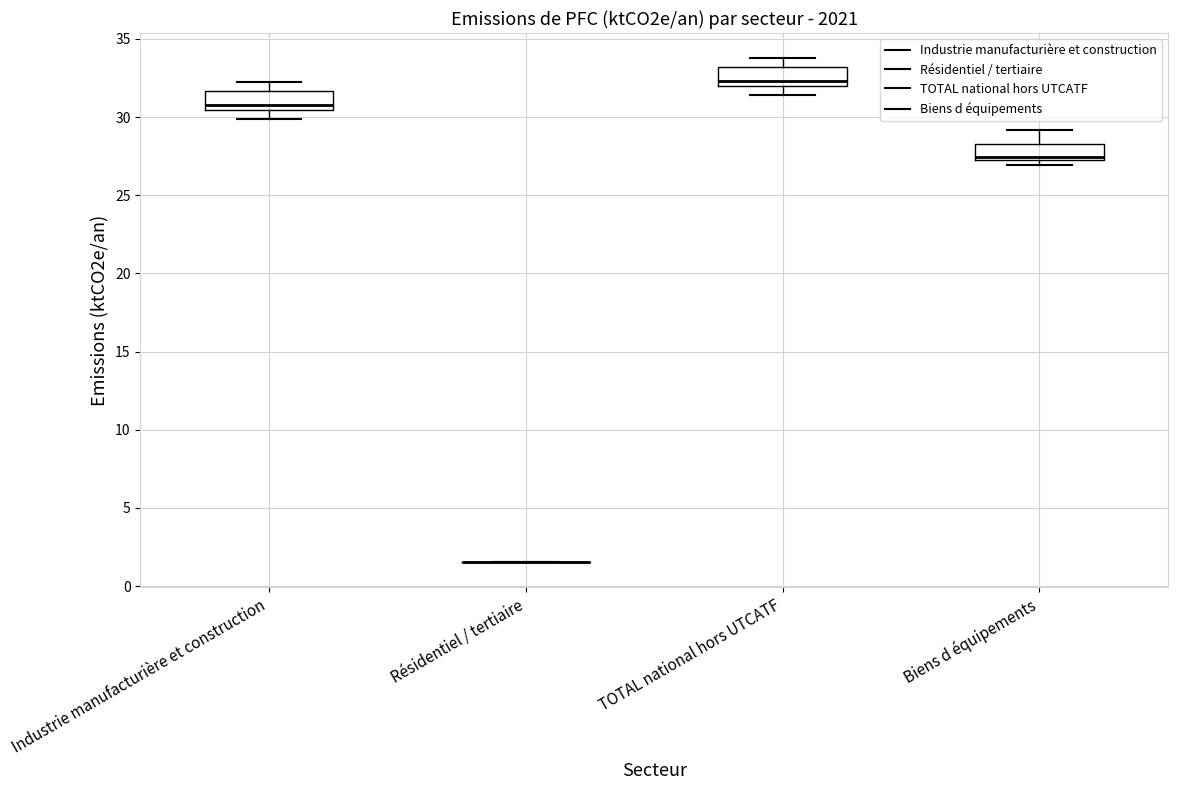

Reading left to right, read every box against the y-axis: the position of its median line, the range the box covers, and the ends of its whiskers. The values are not printed on the chart, so give them approximately, as read against the axis.

Industrie manufacturière et construction: median 31.0, box 30.5 to 31.5, whiskers 30.0 to 32.0
Résidentiel / tertiaire: box collapsed to a line at 1.5, whiskers 1.5 to 1.5
TOTAL national hors UTCATF: median 32.5, box 32.0 to 33.0, whiskers 31.5 to 34.0
Biens d équipements: median 27.5, box 27.0 to 28.5, whiskers 27.0 (just below the box's lower edge) to 29.0